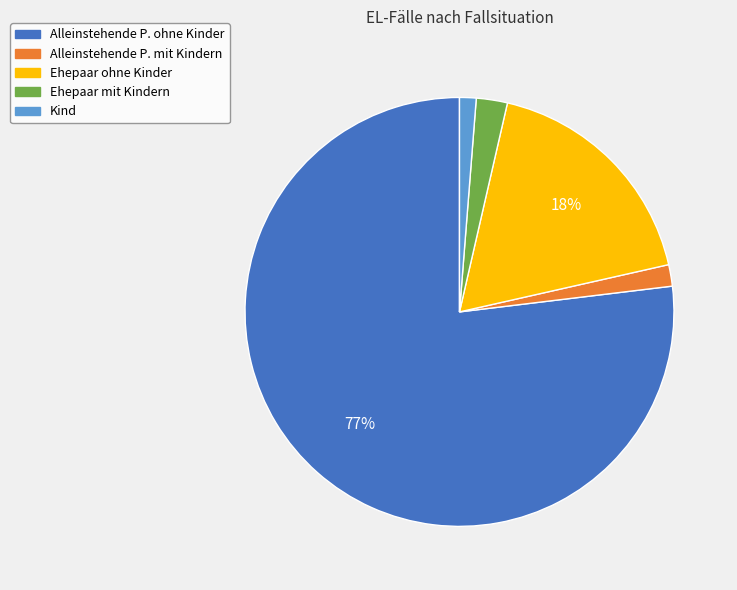

Combined, do Ehepaar mit Kindern and Kind account for over 50%?

No